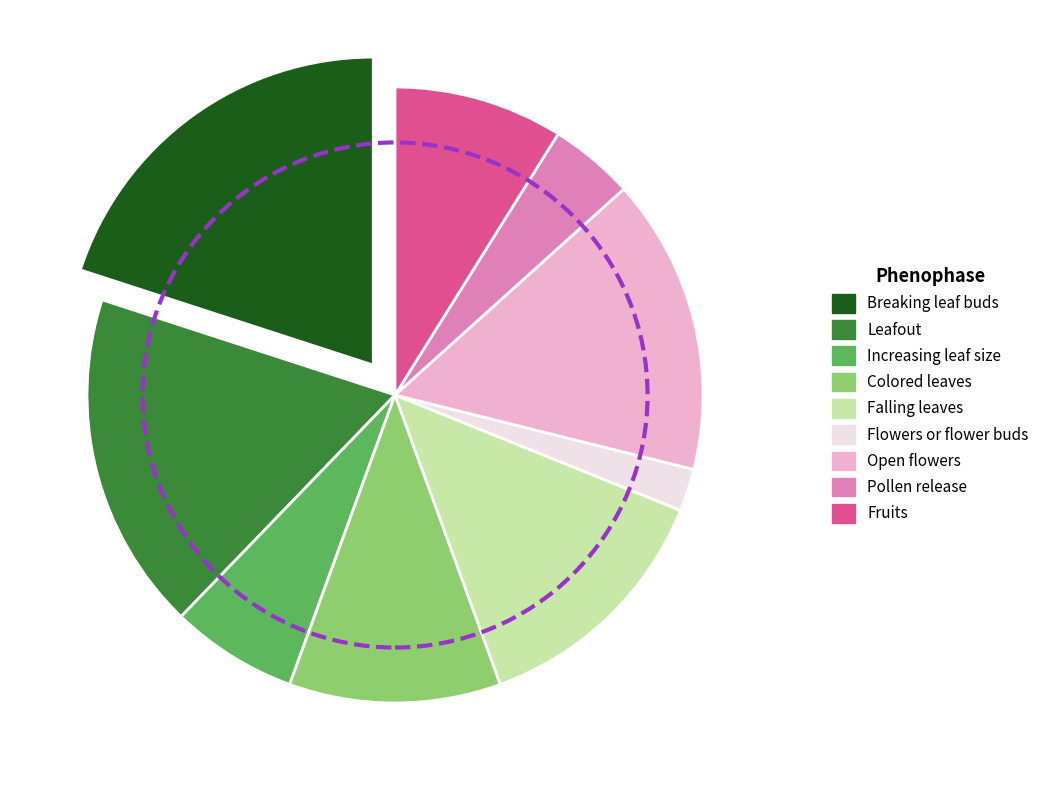

Does any single category account for the majority?

No